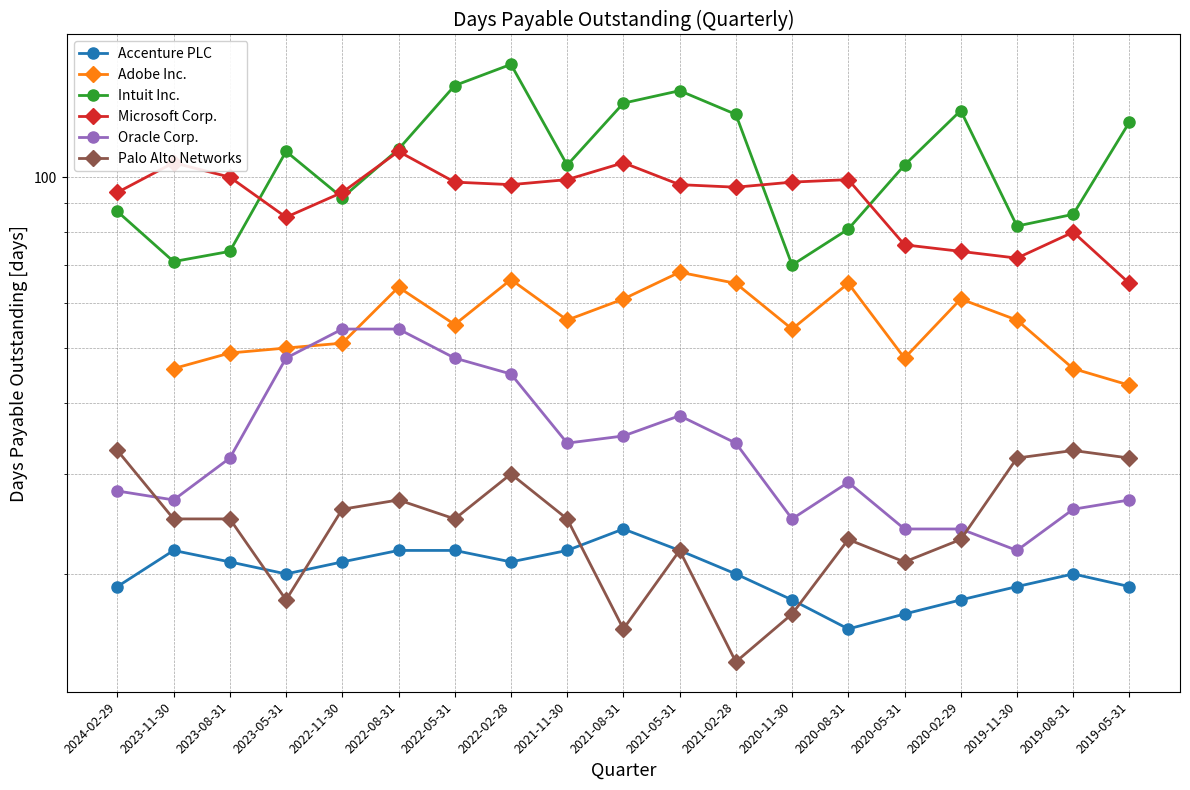

Which series changed the most between 2023-11-30 and 2020-02-29?

Intuit Inc.